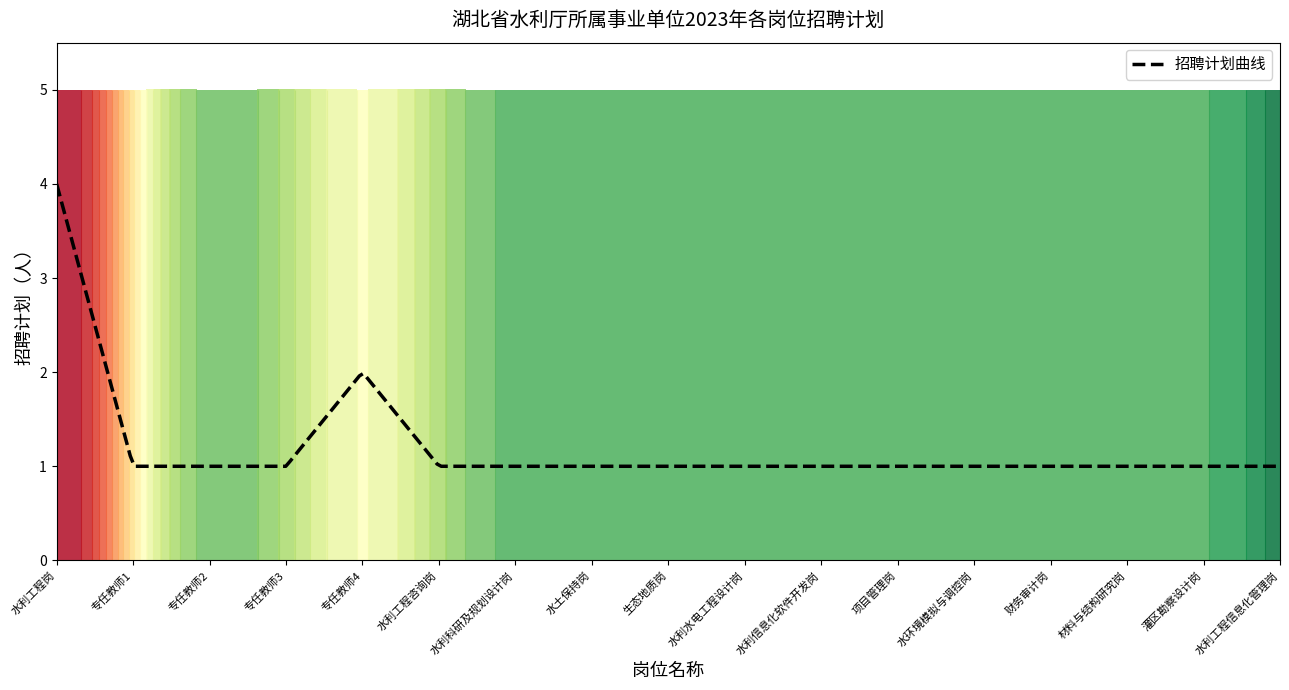

Count the number of categories in the chart.

17